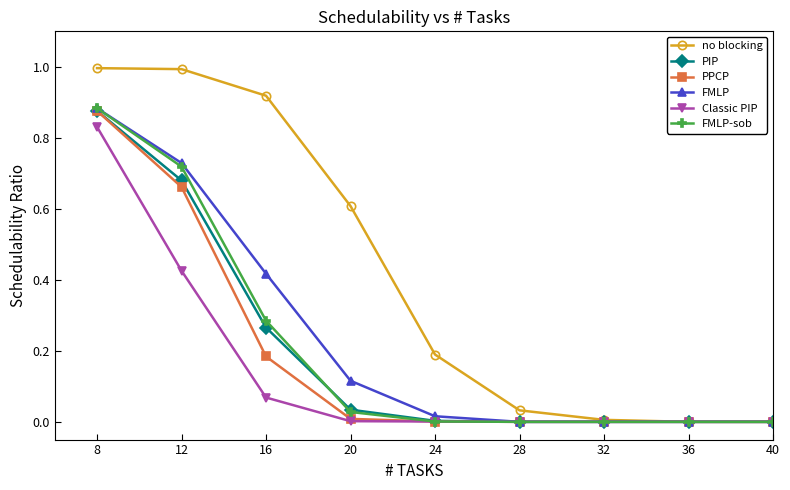

Which series has the widest spread of values?

no blocking